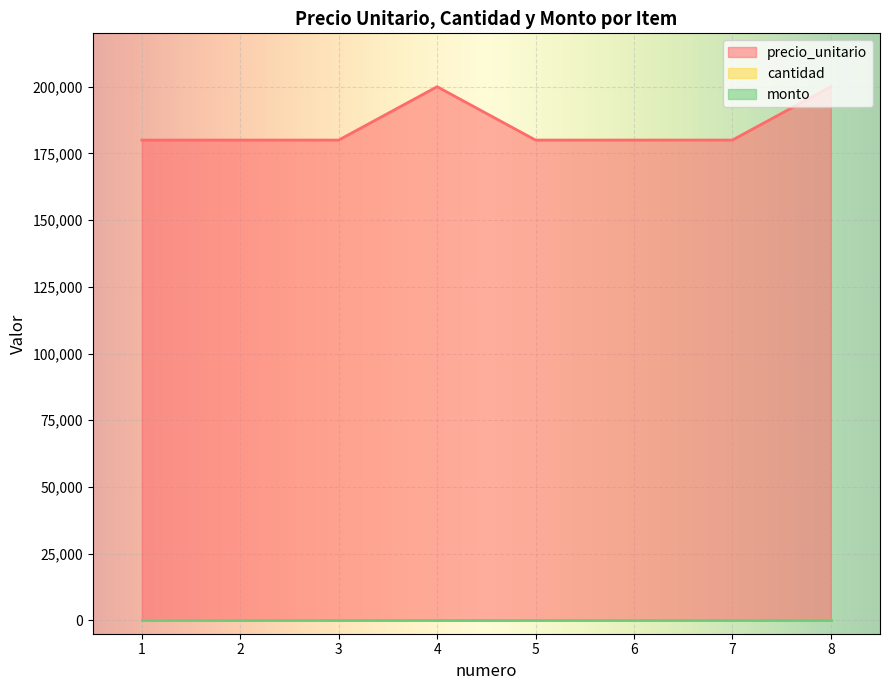

What are all the series names shown in the legend?

precio_unitario, cantidad, monto